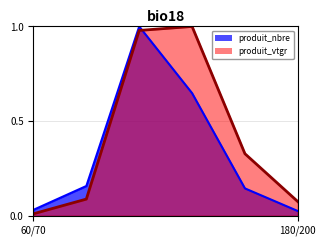

What are all the series names shown in the legend?

produit_nbre, produit_vtgr